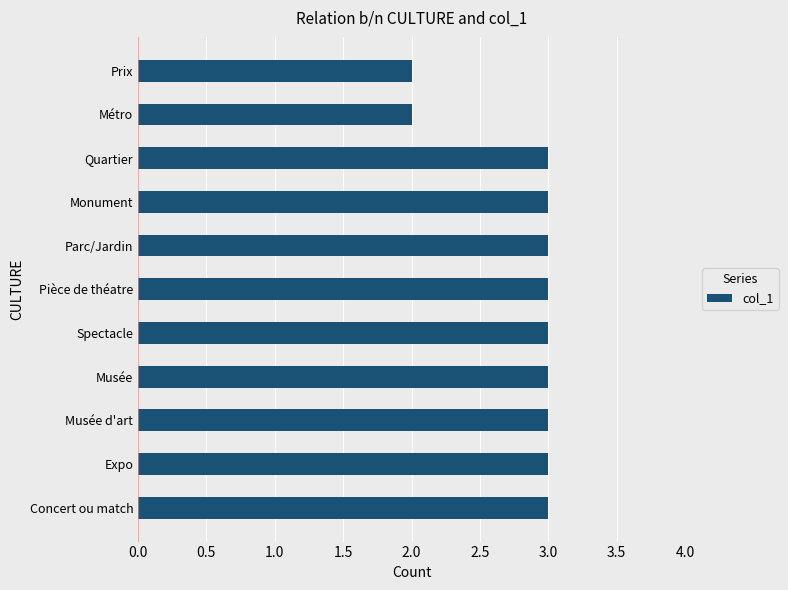

Reading bottom to top, transcribe all the data shown in this chart.

Concert ou match=3	Expo=3	Musée d'art=3	Musée=3	Spectacle=3	Pièce de théatre=3	Parc/Jardin=3	Monument=3	Quartier=3	Métro=2	Prix=2